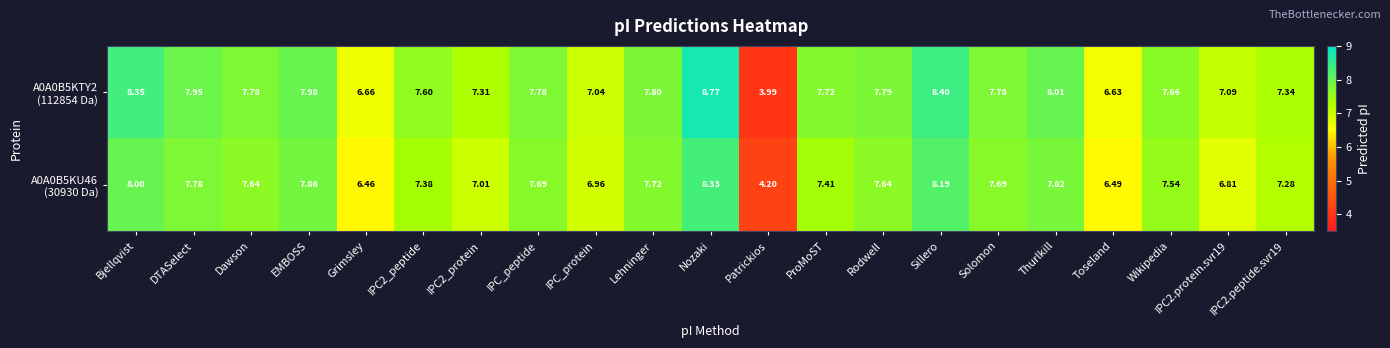

What is the greatest value displayed?

8.8